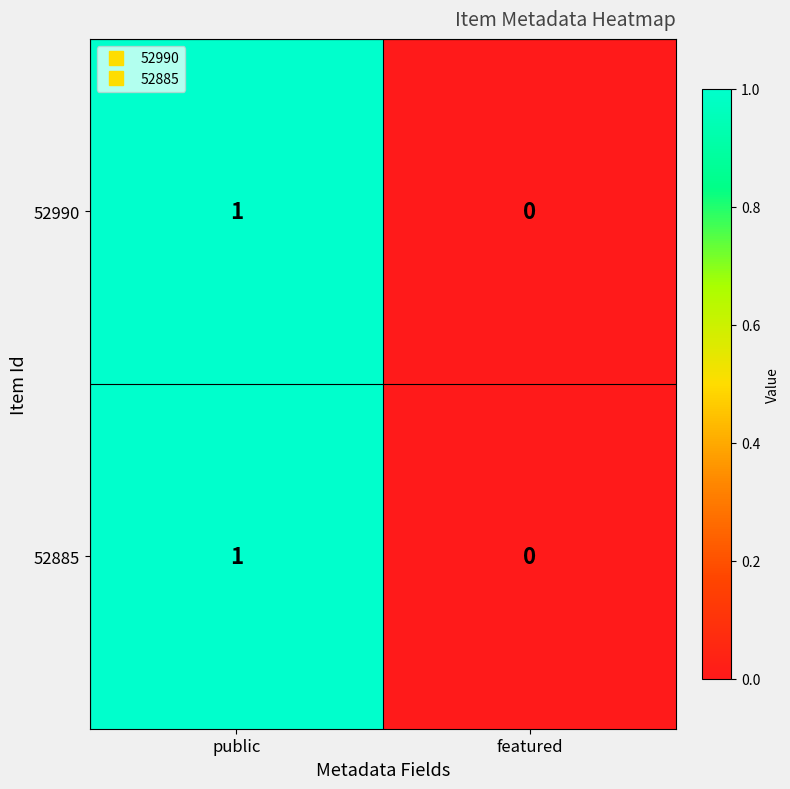

List the labels in order of 52885 value, largest first.

public, featured